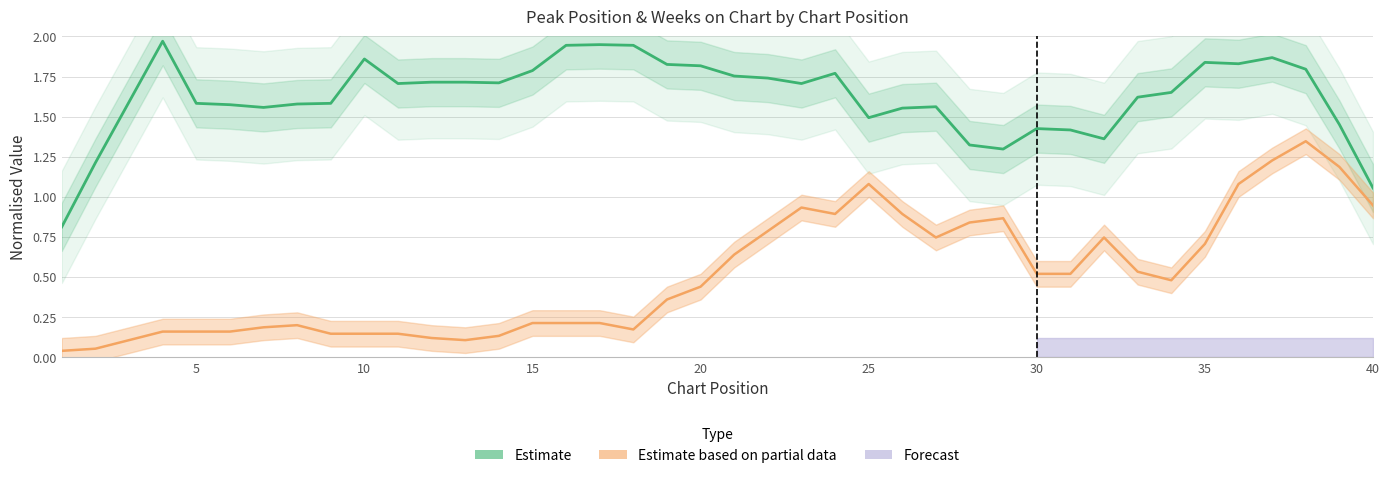

Rank the series by their maximum value, from lowest to highest.

Peak Position (Partial), Weeks on Chart (Estimate)